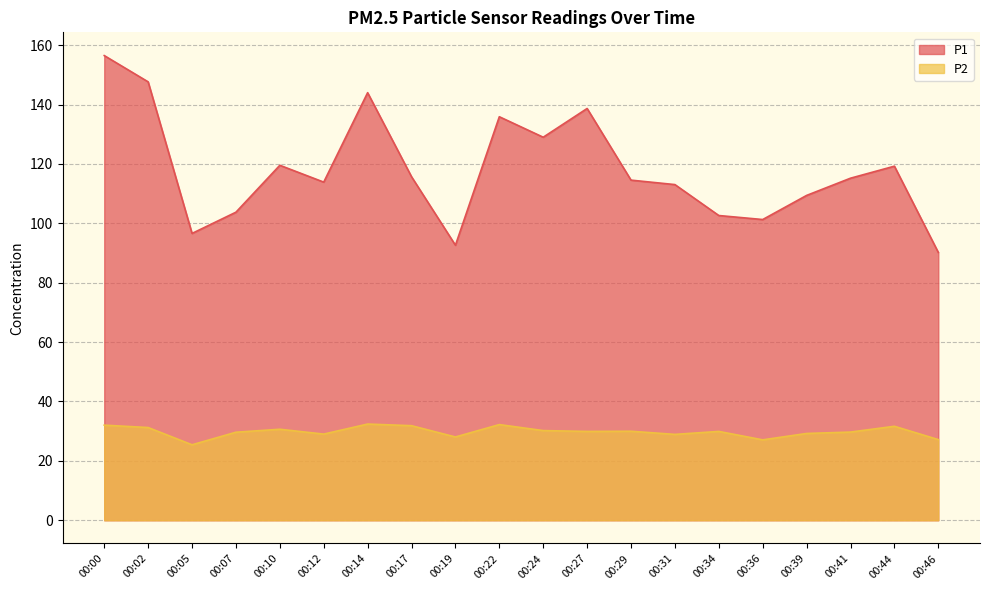

Is the value of P2 at 00:39 greater than the value of P1 at 00:07?

No